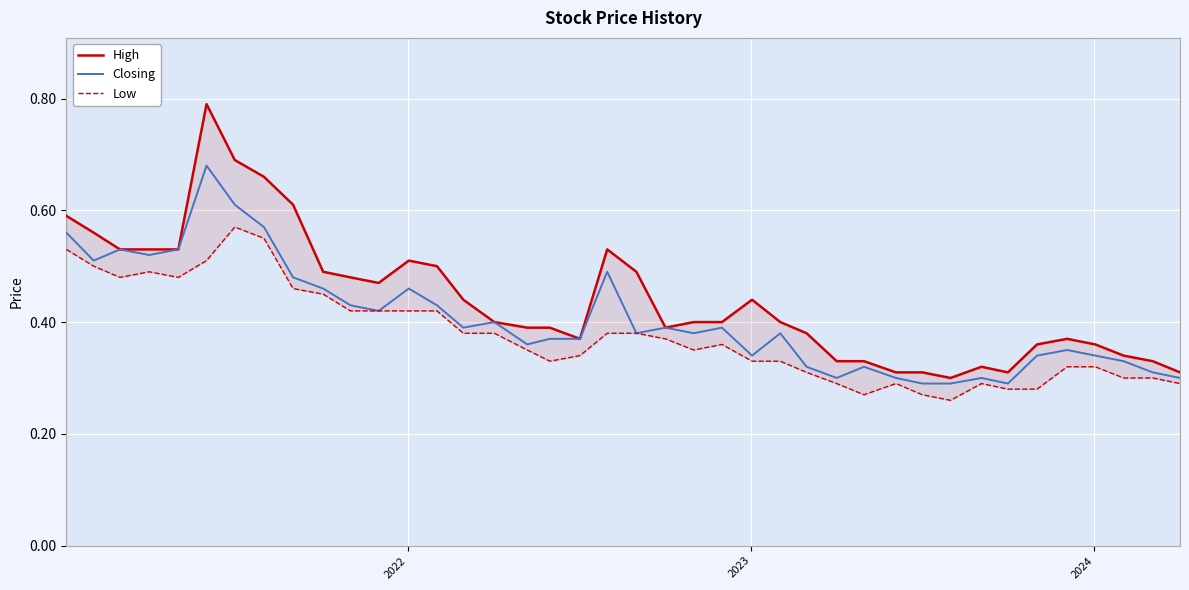

Does the chart display data point markers on the line(s)?

No